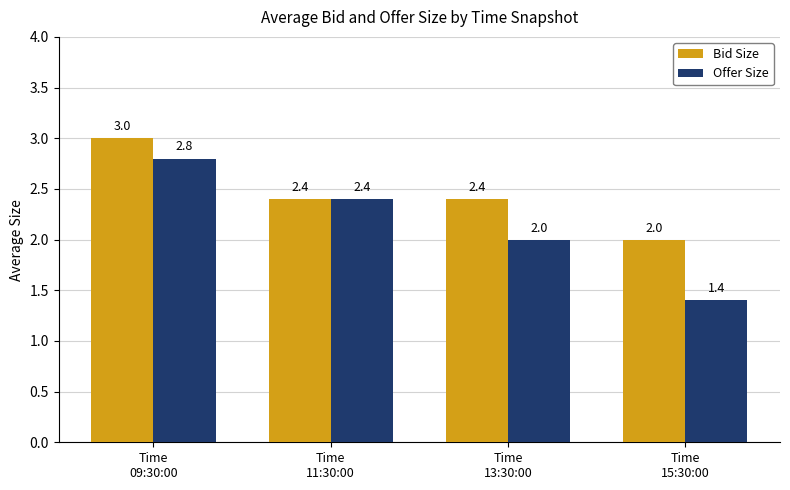

At which label does Bid Size reach its peak?

Time
09:30:00